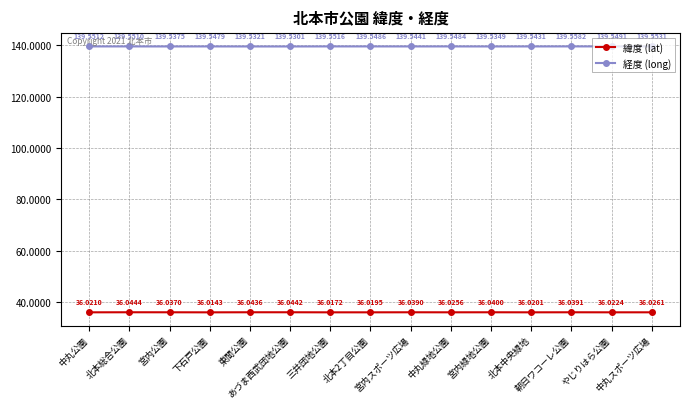

At which category is the sum across all series the highest?

朝日ワコーレ公園